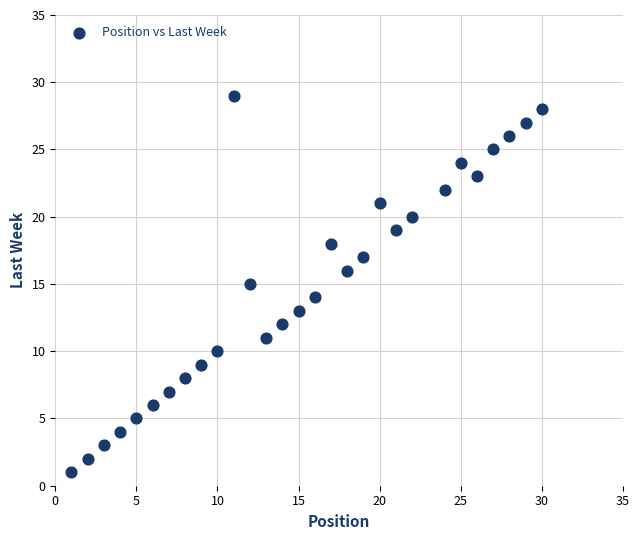

What is the range of Y values (max minus min)?

28